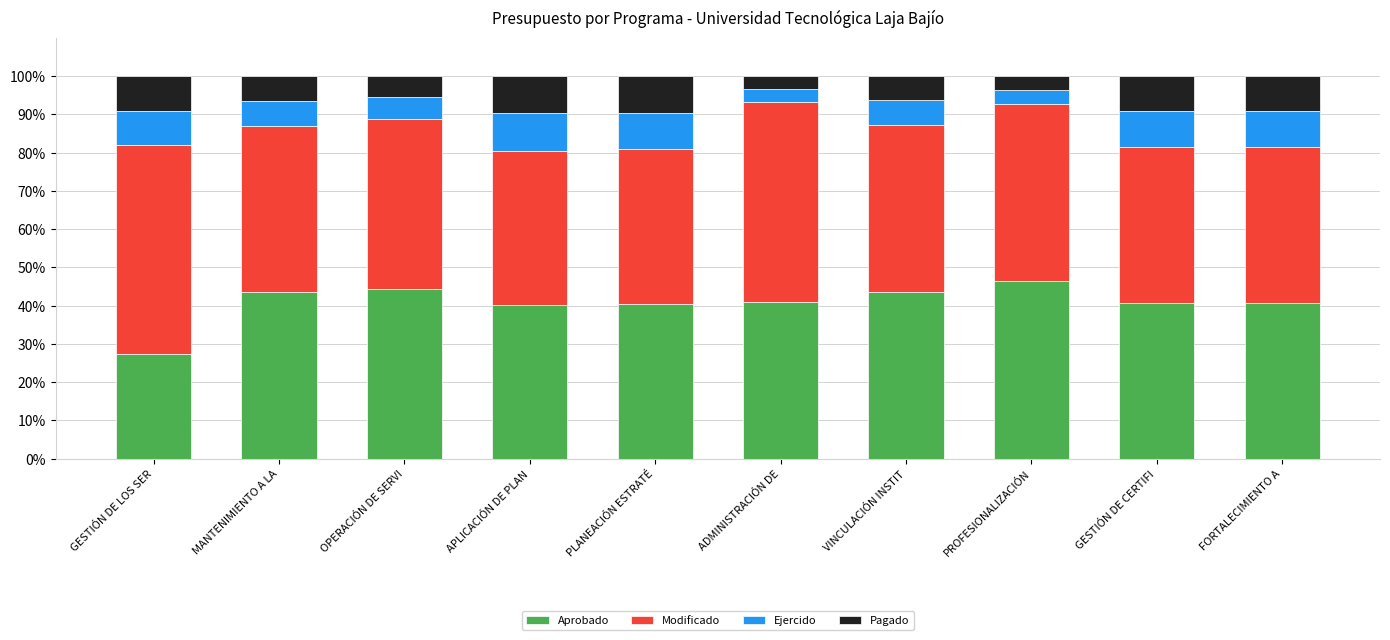

What is the total value across all series at PLANEACIÓN ESTRATÉ?

100.0